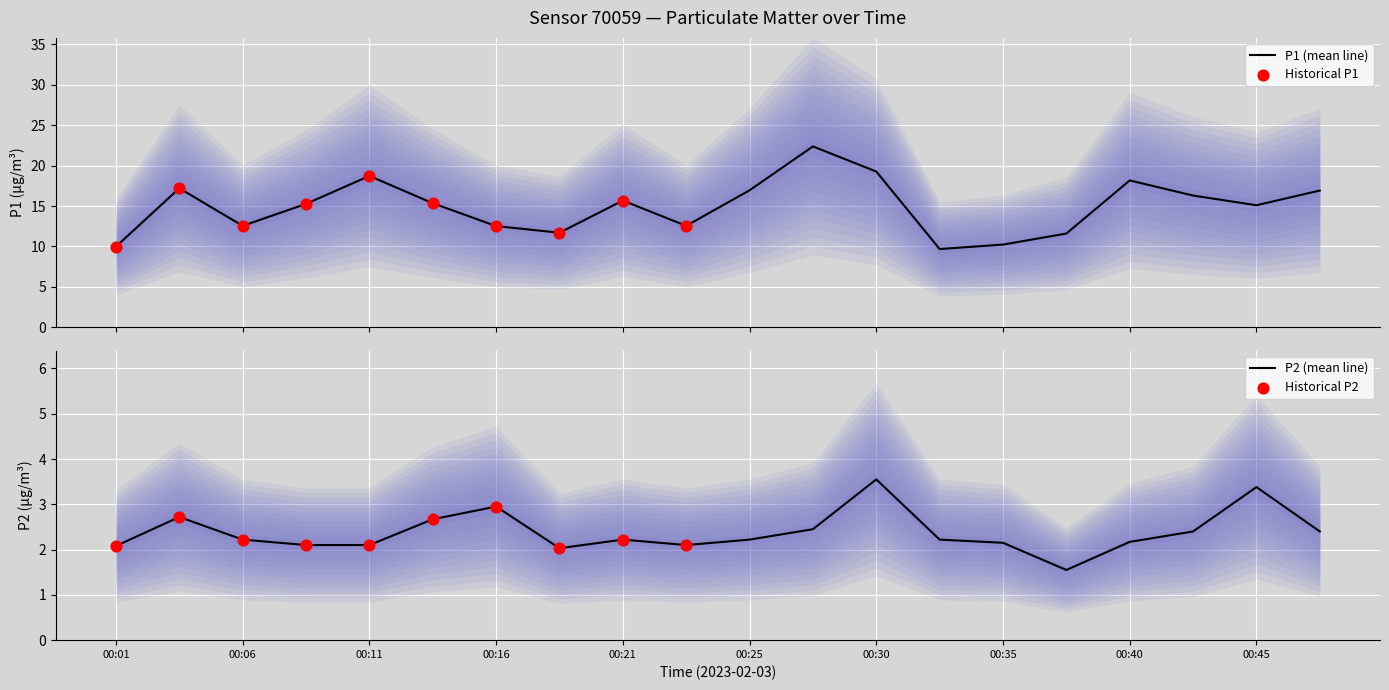

Which series has the largest total across all categories?

P1